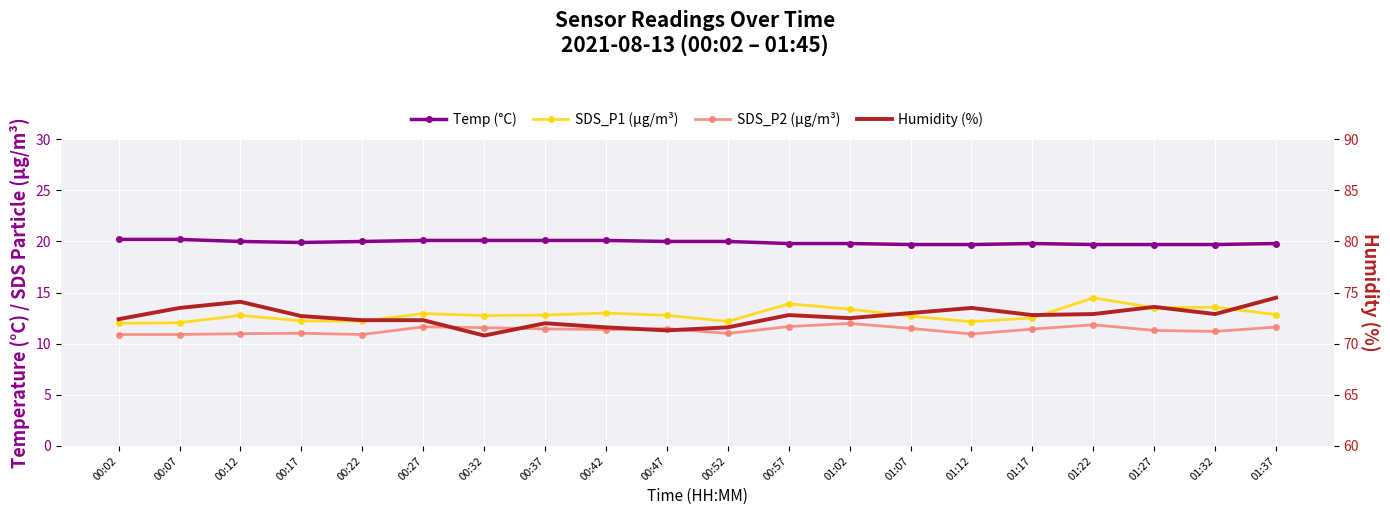

Reading left to right, transcribe all the data shown in this chart.

Temp (°C): 20.2	20.2	20.0	19.9	20.0	20.1	20.1	20.1	20.1	20.0	20.0	19.8	19.8	19.7	19.7	19.8	19.7	19.7	19.7	19.8
SDS_P1 (µg/m³): 12.0	12.1	12.8	12.2	12.2	12.9	12.8	12.8	13.0	12.8	12.2	13.9	13.4	12.7	12.2	12.5	14.5	13.5	13.6	12.8
SDS_P2 (µg/m³): 10.9	10.9	11.0	11.0	10.9	11.7	11.6	11.4	11.4	11.5	11.0	11.7	12.0	11.5	10.9	11.4	11.8	11.3	11.2	11.6
Humidity (%): 72.4	73.5	74.1	72.7	72.3	72.3	70.8	72.0	71.6	71.3	71.6	72.8	72.5	73.0	73.5	72.8	72.9	73.6	72.9	74.5